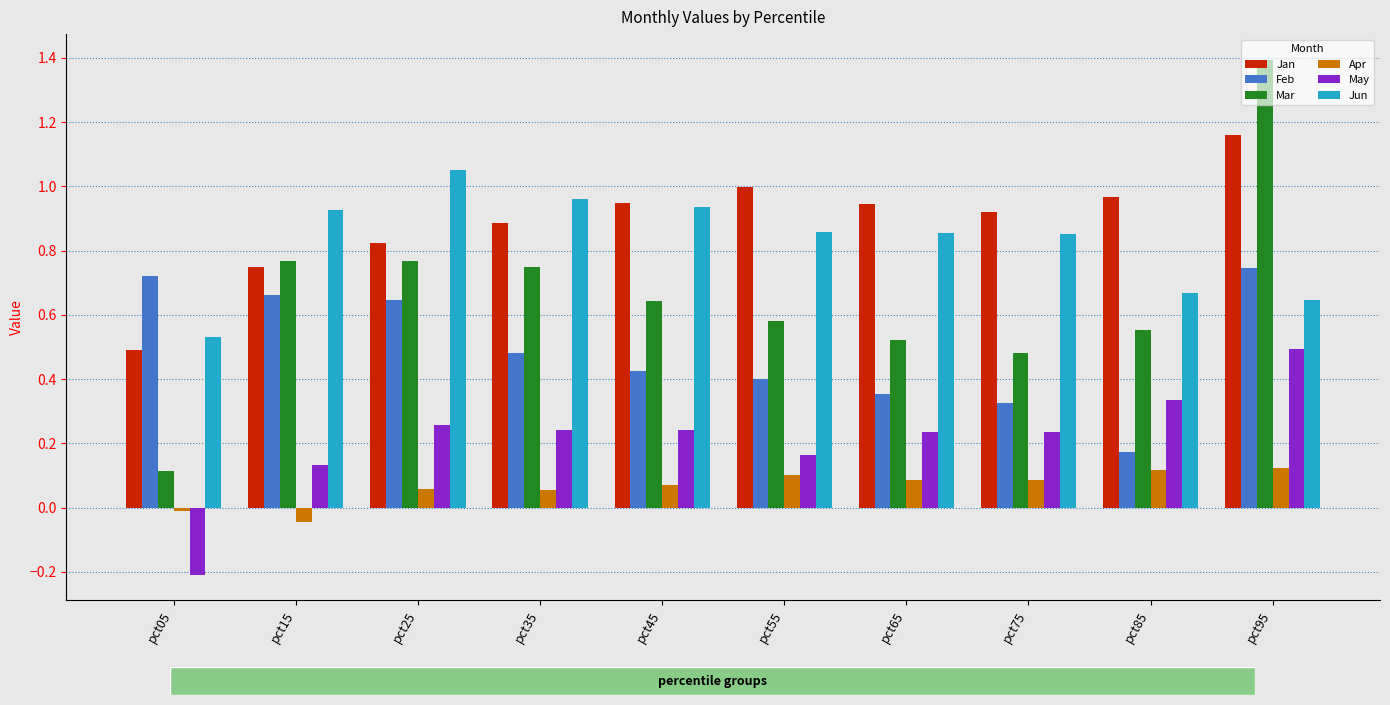

Between pct15 and pct85, which series saw the biggest shift?

Feb